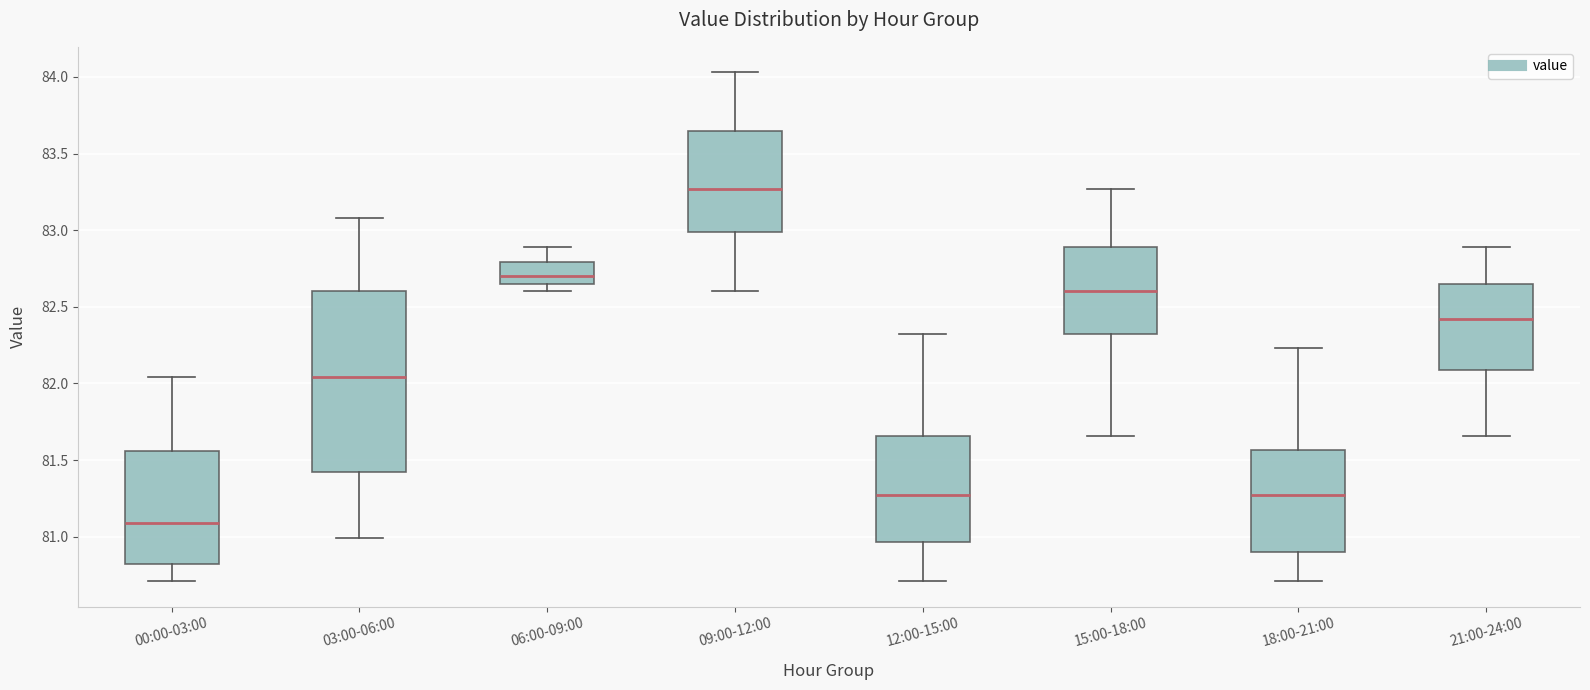

Reading left to right, read every box against the y-axis: the position of its median line, the range the box covers, and the ends of its whiskers. The values are not printed on the chart, so give them approximately, as read against the axis.

00:00-03:00: median 81.10, box 80.85 to 81.55, whiskers 80.70 to 82.05
03:00-06:00: median 82.05, box 81.40 to 82.60, whiskers 81.00 to 83.10
06:00-09:00: median 82.70, box 82.65 to 82.80, whiskers 82.60 to 82.90
09:00-12:00: median 83.25, box 83.00 to 83.65, whiskers 82.60 to 84.05
12:00-15:00: median 81.25, box 80.95 to 81.65, whiskers 80.70 to 82.30
15:00-18:00: median 82.60, box 82.35 to 82.90, whiskers 81.65 to 83.25
18:00-21:00: median 81.25, box 80.90 to 81.55, whiskers 80.70 to 82.25
21:00-24:00: median 82.40, box 82.10 to 82.65, whiskers 81.65 to 82.90